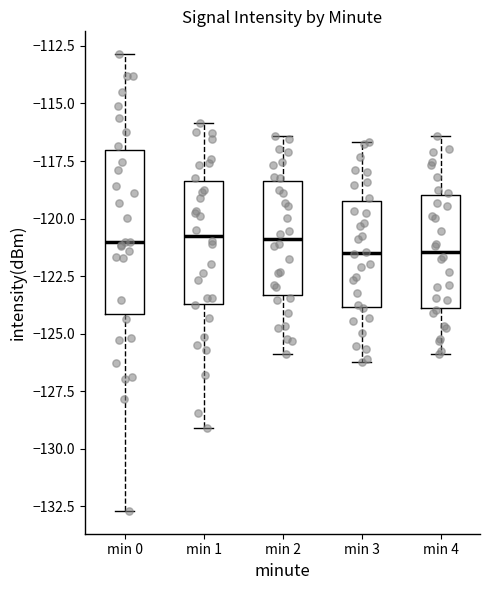

Reading left to right, read every box against the y-axis: the position of its median line, the range the box covers, and the ends of its whiskers. The values are not printed on the chart, so give them approximately, as read against the axis.

min 0: median -121.0, box -124.0 to -117.0, whiskers -132.5 to -113.0
min 1: median -120.5, box -123.5 to -118.5, whiskers -129.0 to -116.0
min 2: median -121.0, box -123.5 to -118.5, whiskers -126.0 to -116.5
min 3: median -121.5, box -124.0 to -119.0, whiskers -126.0 to -116.5
min 4: median -121.5, box -124.0 to -119.0, whiskers -126.0 to -116.5